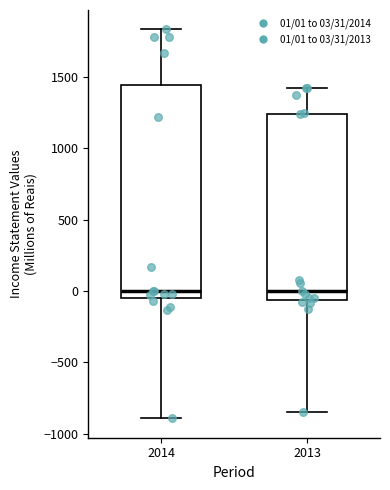

Reading left to right, transcribe this box plot: for each box, give where its median line is, the range the box spans, and where its two whiskers end, as read against the y-axis. The values are not printed on the chart, so give them approximately, as read against the axis.

2014: median 0, box -50 to 1450, whiskers -900 to 1850
2013: median 0, box -50 to 1250, whiskers -850 to 1450